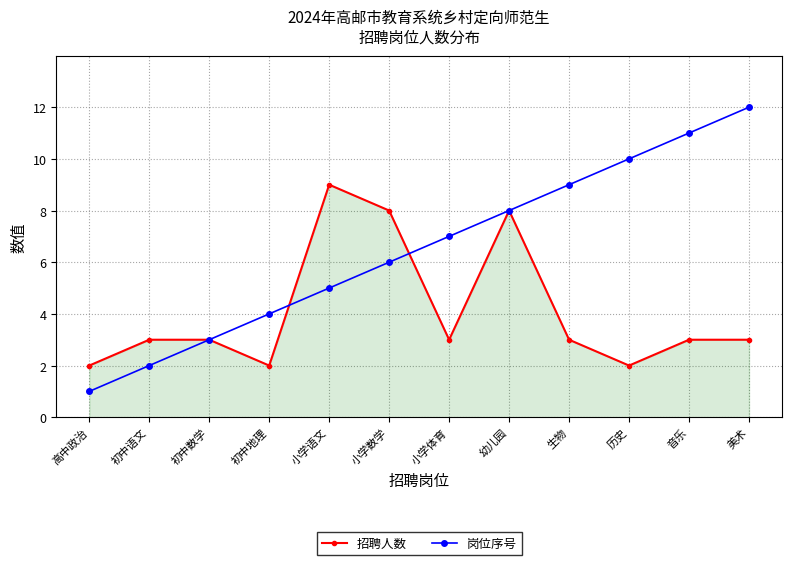

How many data points does each series have?

12